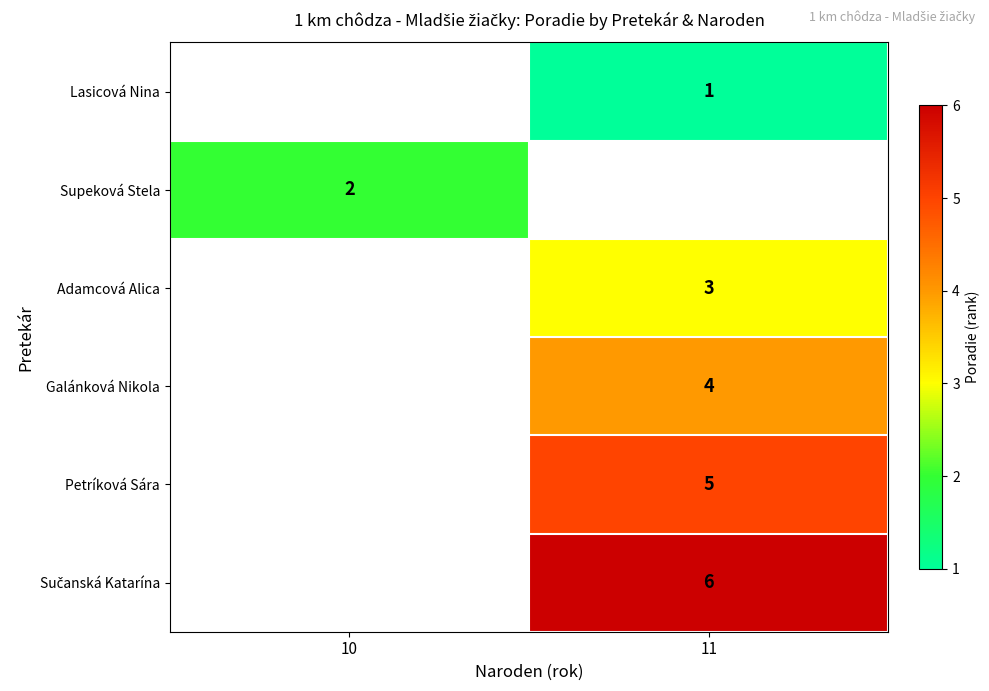

What is the smallest value displayed?

1.0